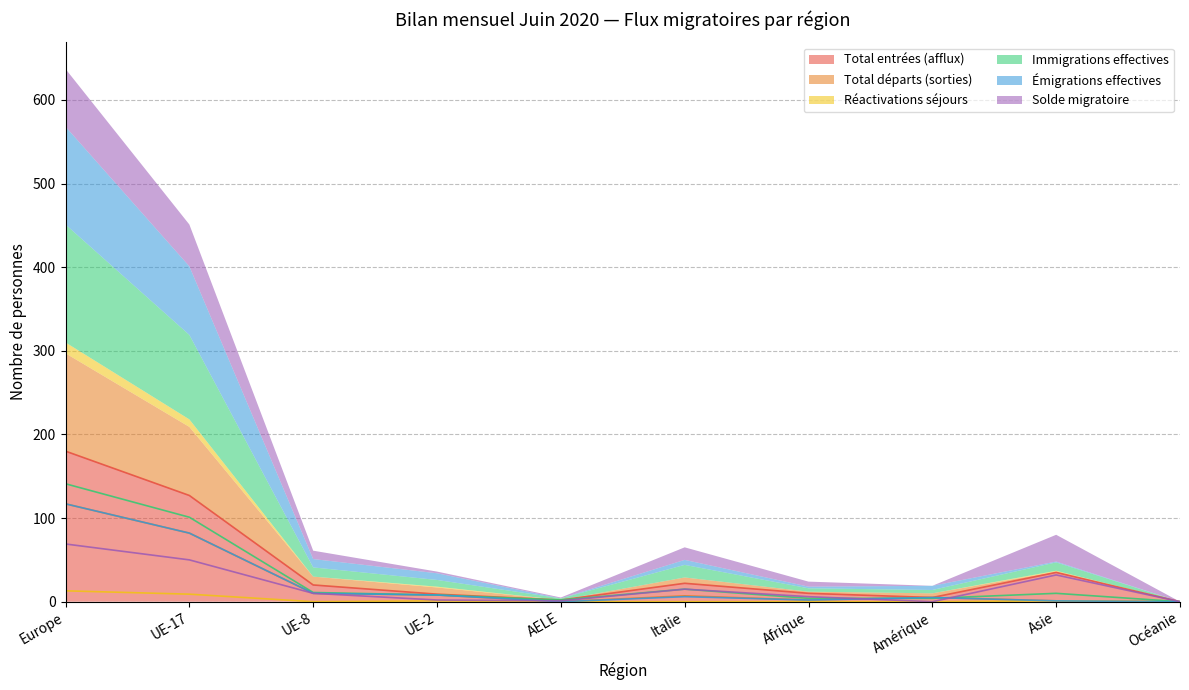

What is the sum of all Émigrations effectives values?

231